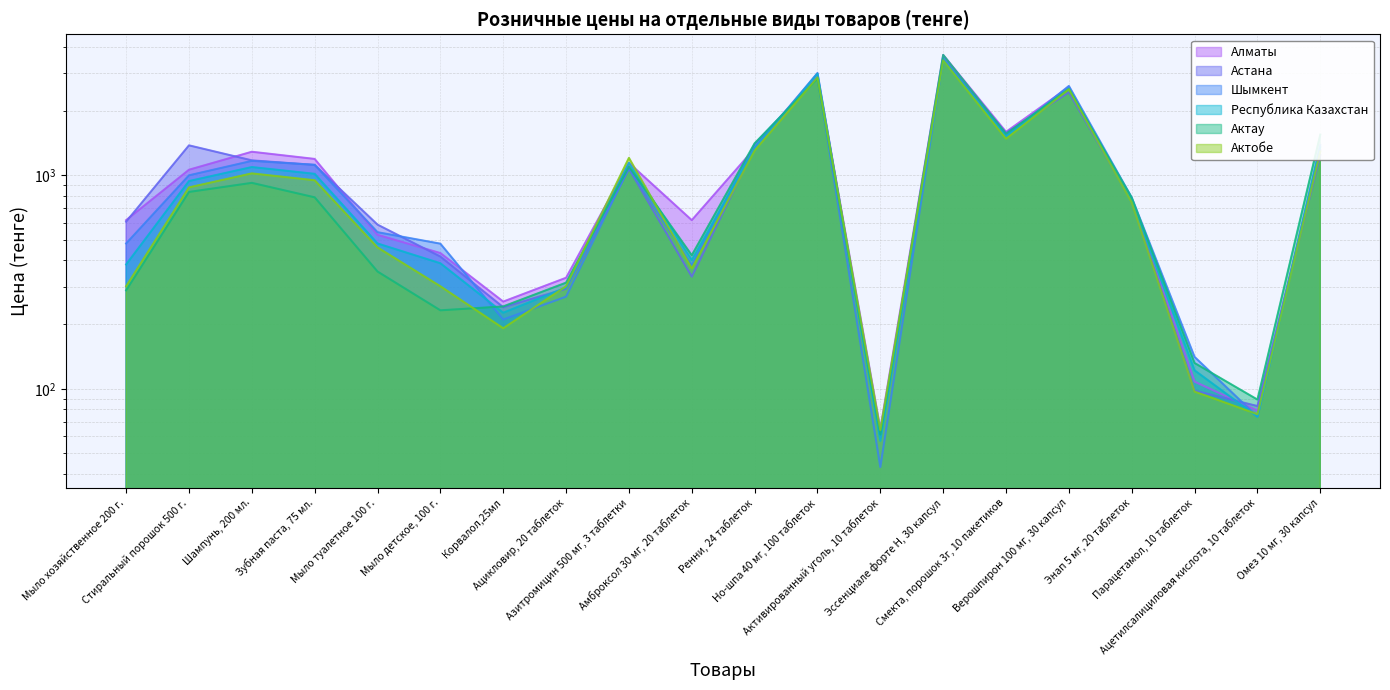

Is the value of Шымкент at Азитромицин 500 мг, 3 таблетки greater than the value of Актау at Ацетилсалициловая кислота, 10 таблеток?

Yes